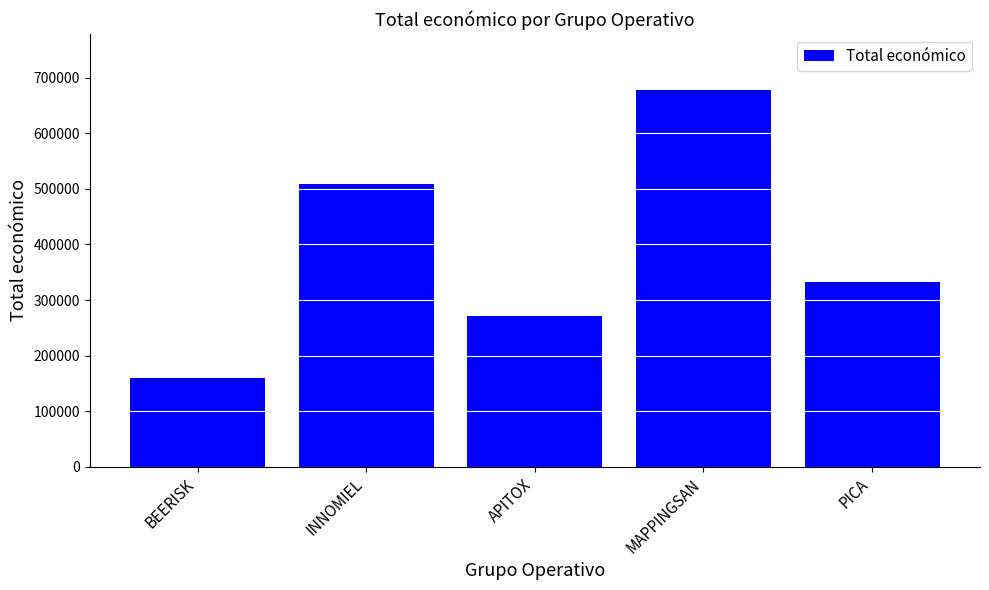

Reading right to left, extract all data points from this chart.

PICA=333001	MAPPINGSAN=677425	APITOX=271552	INNOMIEL=508090	BEERISK=160043